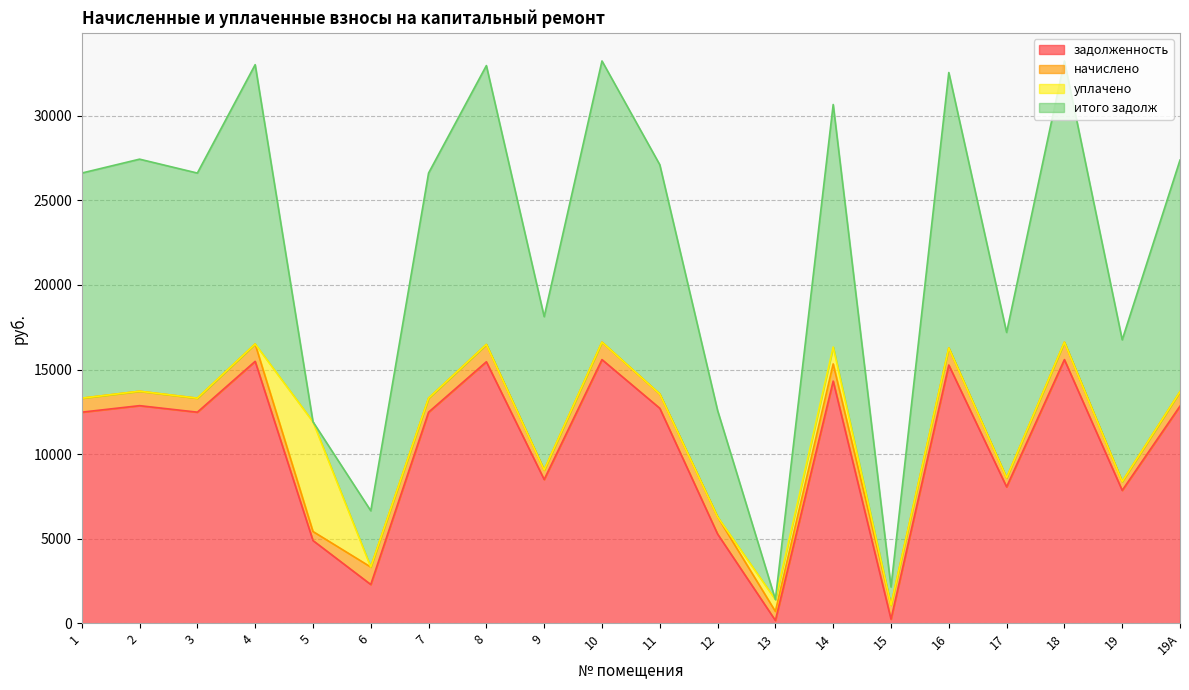

What is the highest value of the задолженность series?

15587.8